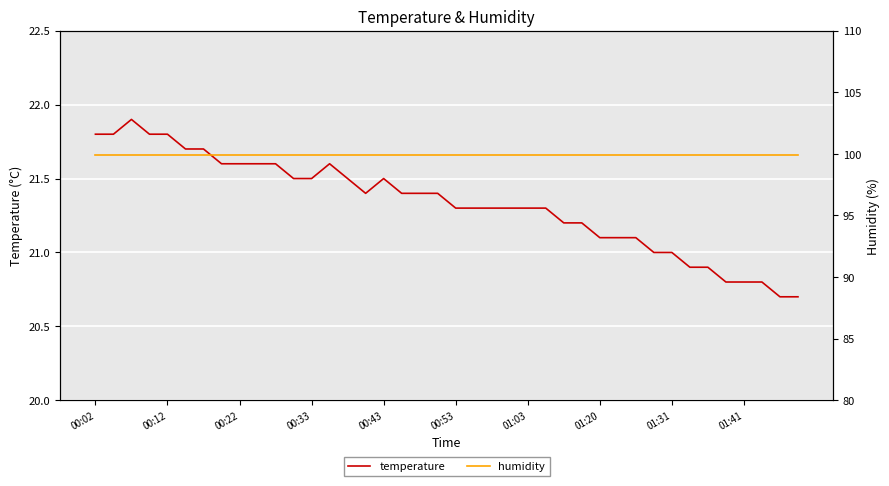

What is the highest value of the temperature series?

21.9